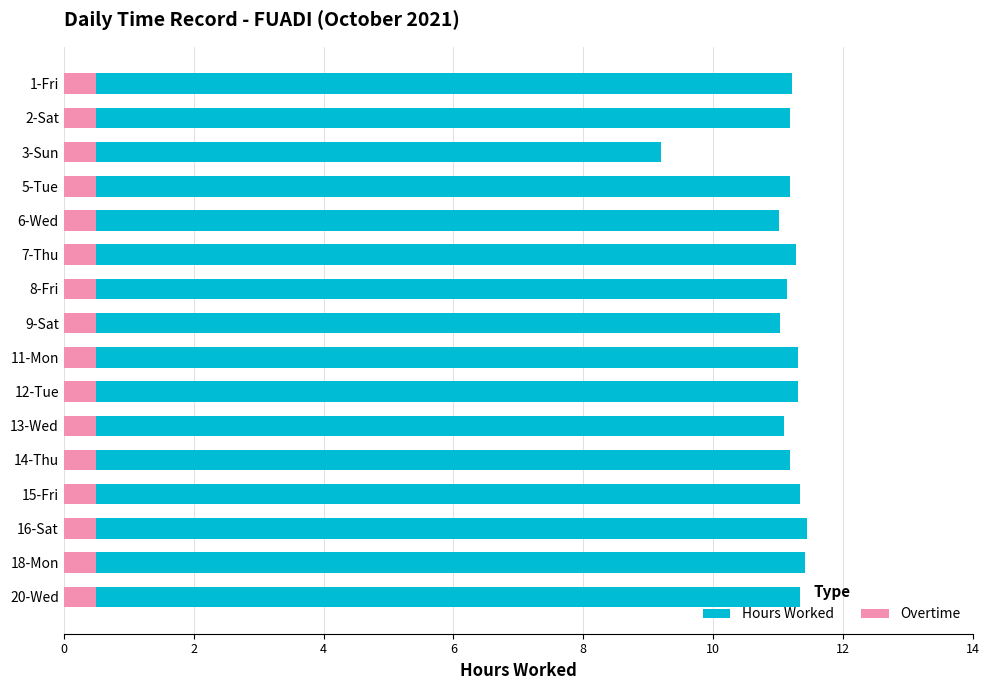

What is the approximate value of Hours Worked at 6-Wed?

11.0